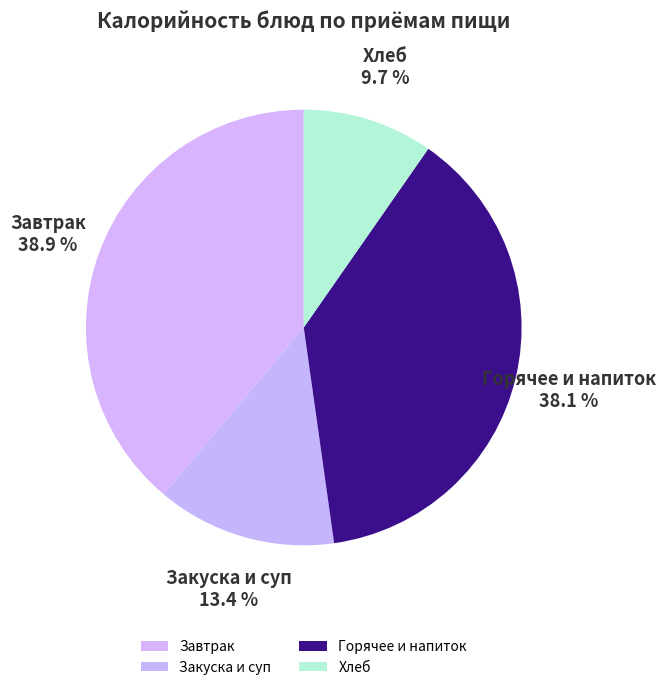

Is the sum of Горячее и напиток and Закуска и суп greater than half?

Yes